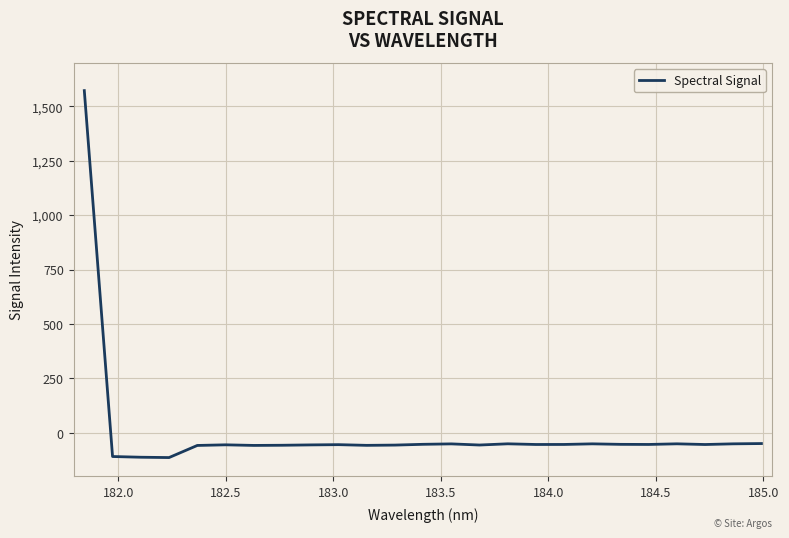

What is the difference between the maximum and minimum values?

1686.0